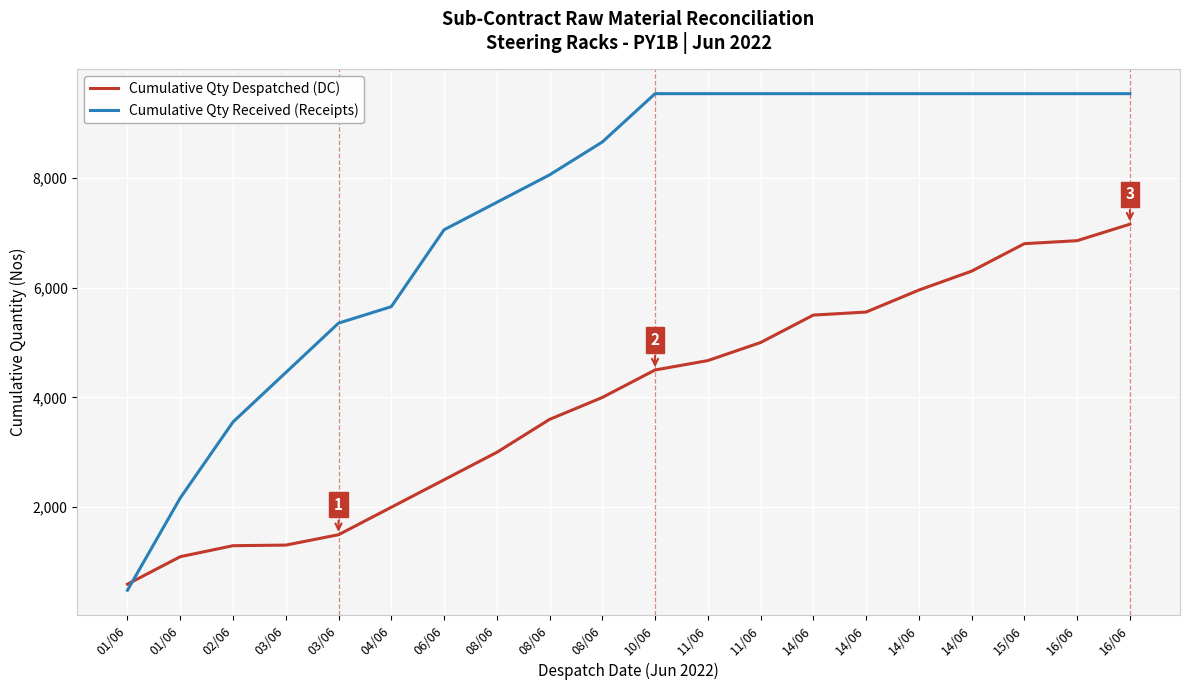

Where do Cumulative Qty Received (Receipts) and Cumulative Qty Despatched (DC) first cross each other?

01/06 and 01/06